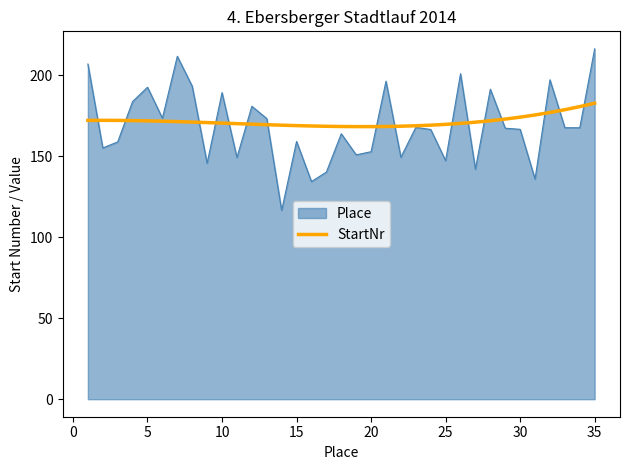

What is the maximum value for StartNr?

182.9